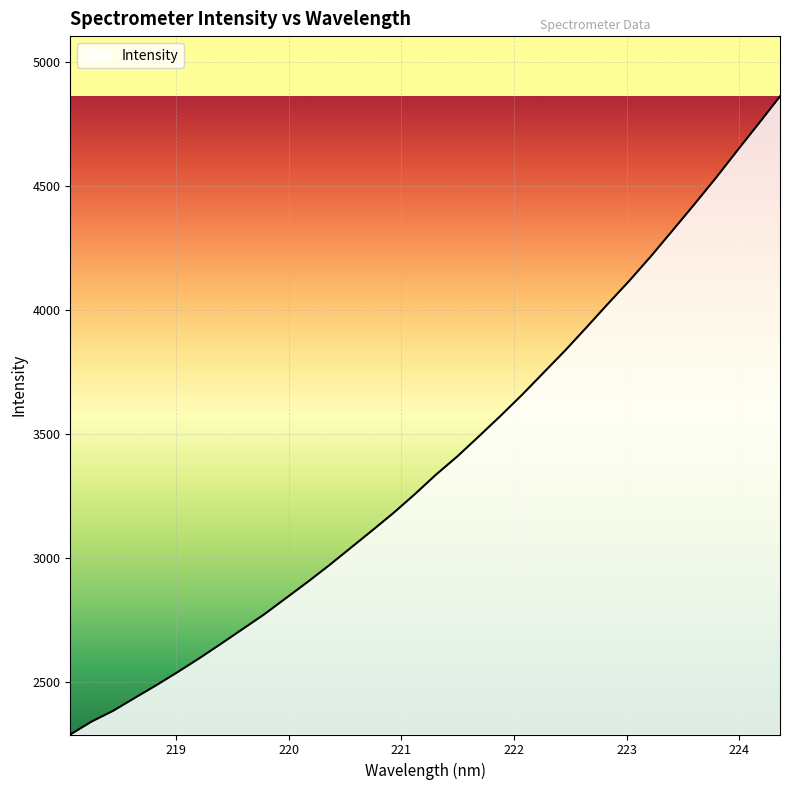

What is the smallest value displayed?

2286.2